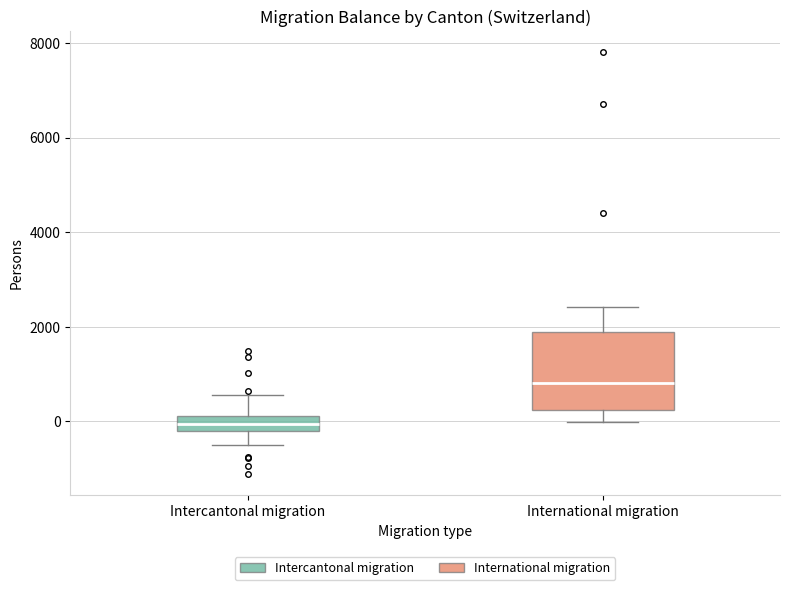

Reading left to right, transcribe this box plot: for each box, give where its median line is, the range the box spans, and where its two whiskers end, as read against the y-axis. The values are not printed on the chart, so give them approximately, as read against the axis.

Intercantonal migration: median 0, box -200 to 200, whiskers -600 to 600
International migration: median 800, box 200 to 1800, whiskers 0 to 2400